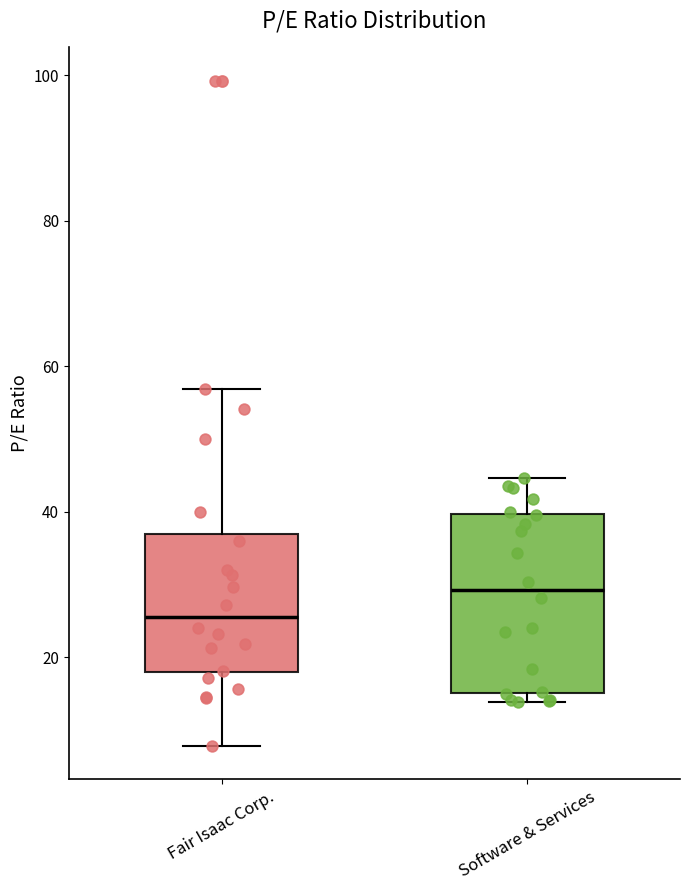

Reading left to right, read every box against the y-axis: the position of its median line, the range the box covers, and the ends of its whiskers. The values are not printed on the chart, so give them approximately, as read against the axis.

Fair Isaac Corp.: median 26, box 18 to 36, whiskers 8 to 56
Software & Services: median 30, box 16 to 40, whiskers 14 to 44